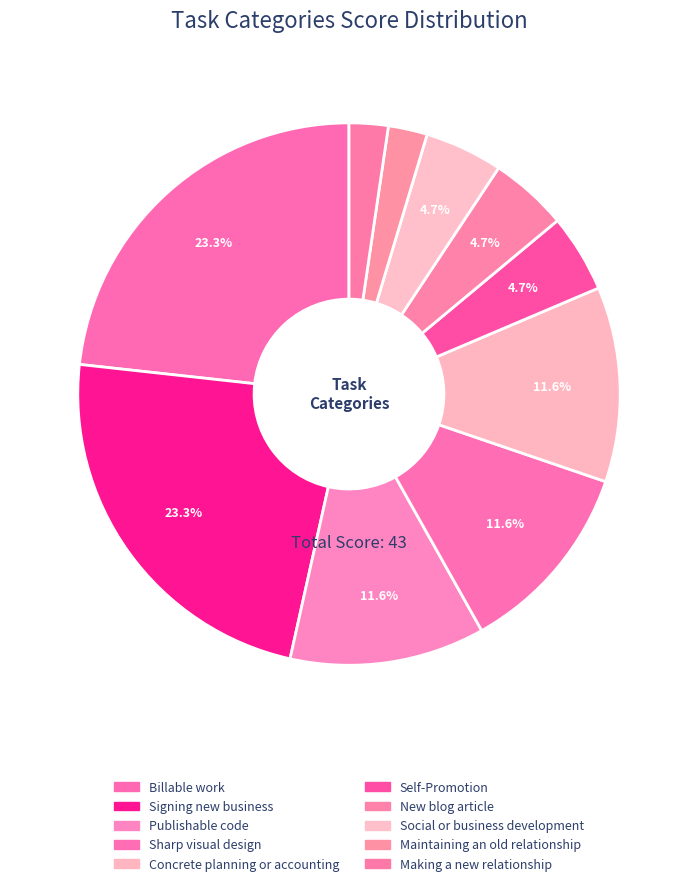

What is the ratio of the value at Signing new business to the value at Sharp visual design?

2.0